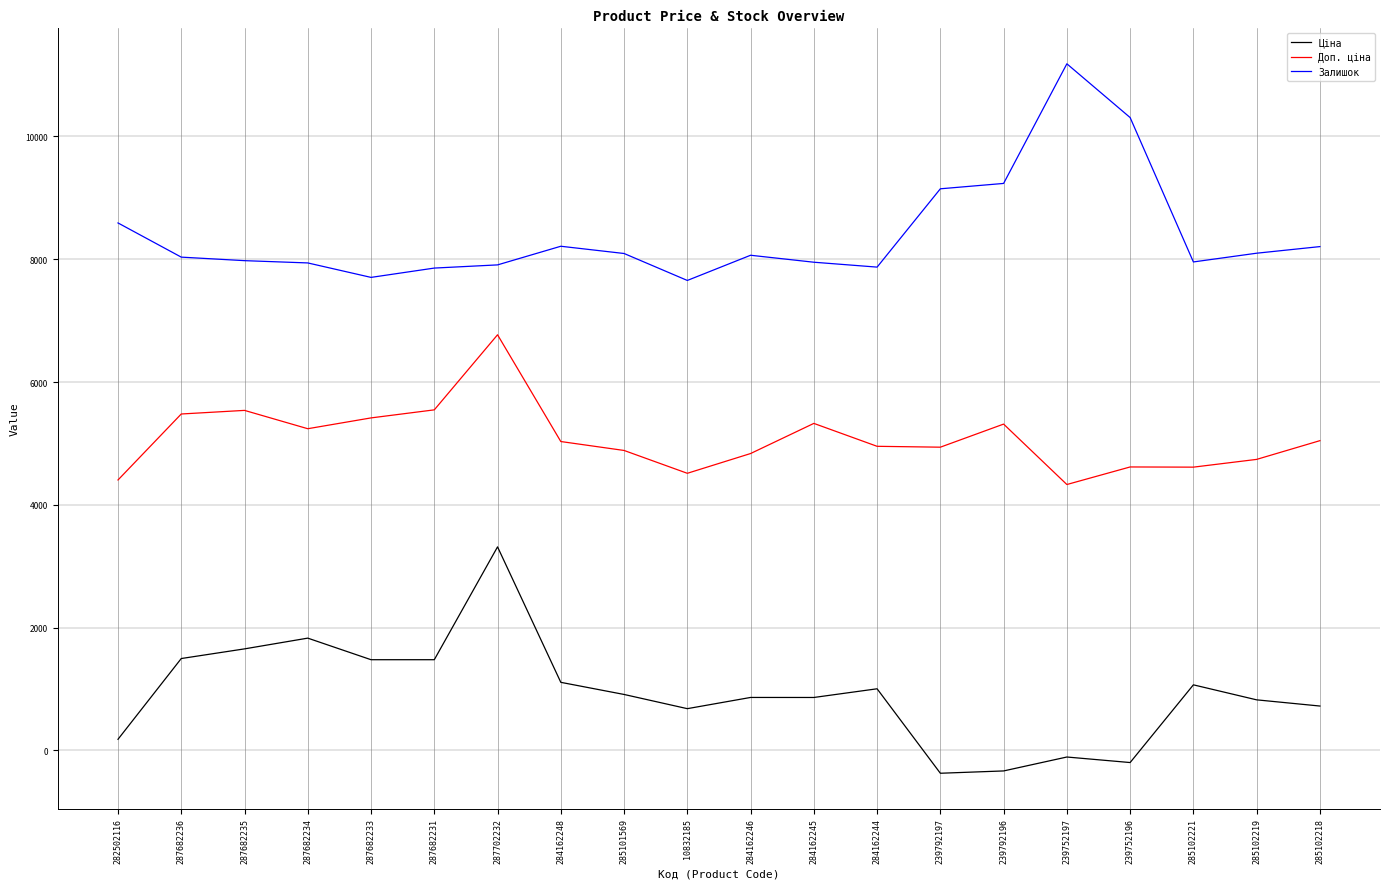

Rank the series at 239752196 from highest to lowest value.

Залишок, Доп. ціна, Ціна